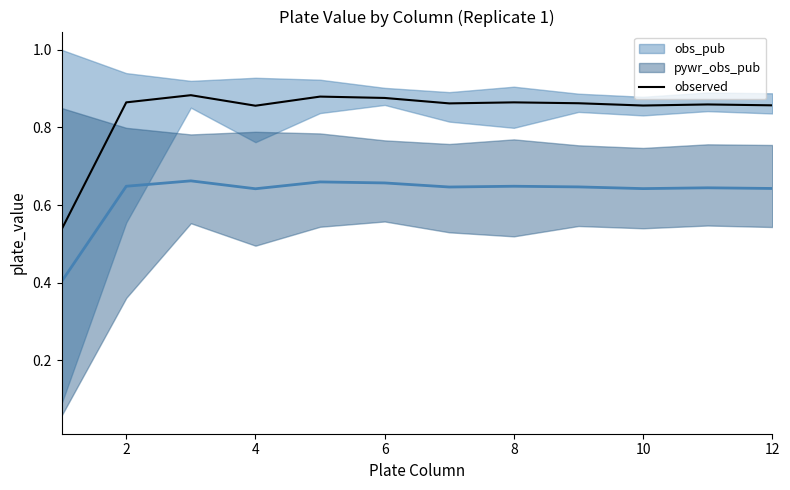

How many lines are shown in the chart?

2